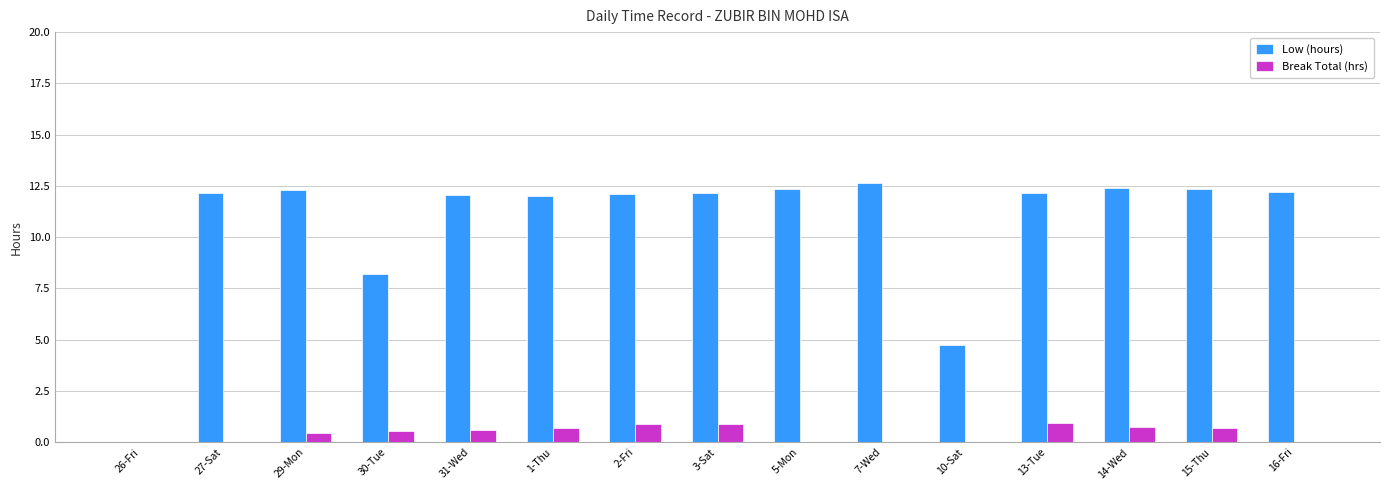

Does the chart contain stacked bars?

No